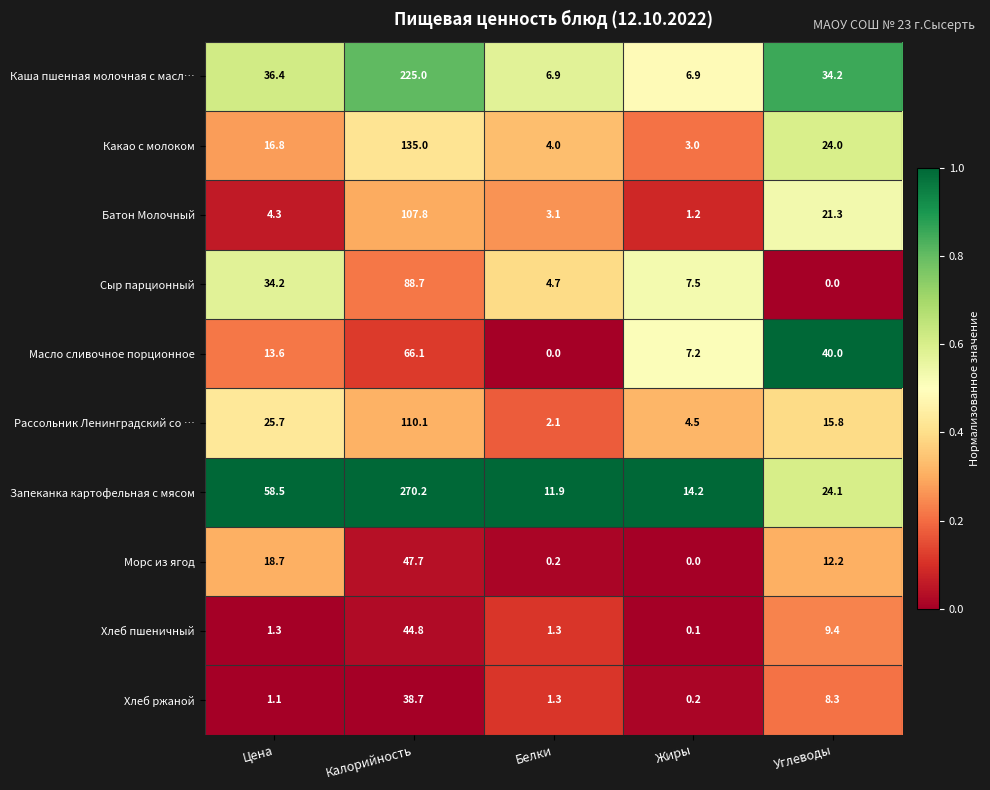

Is it true that Сыр парционный equals 4.0 at Жиры?

False